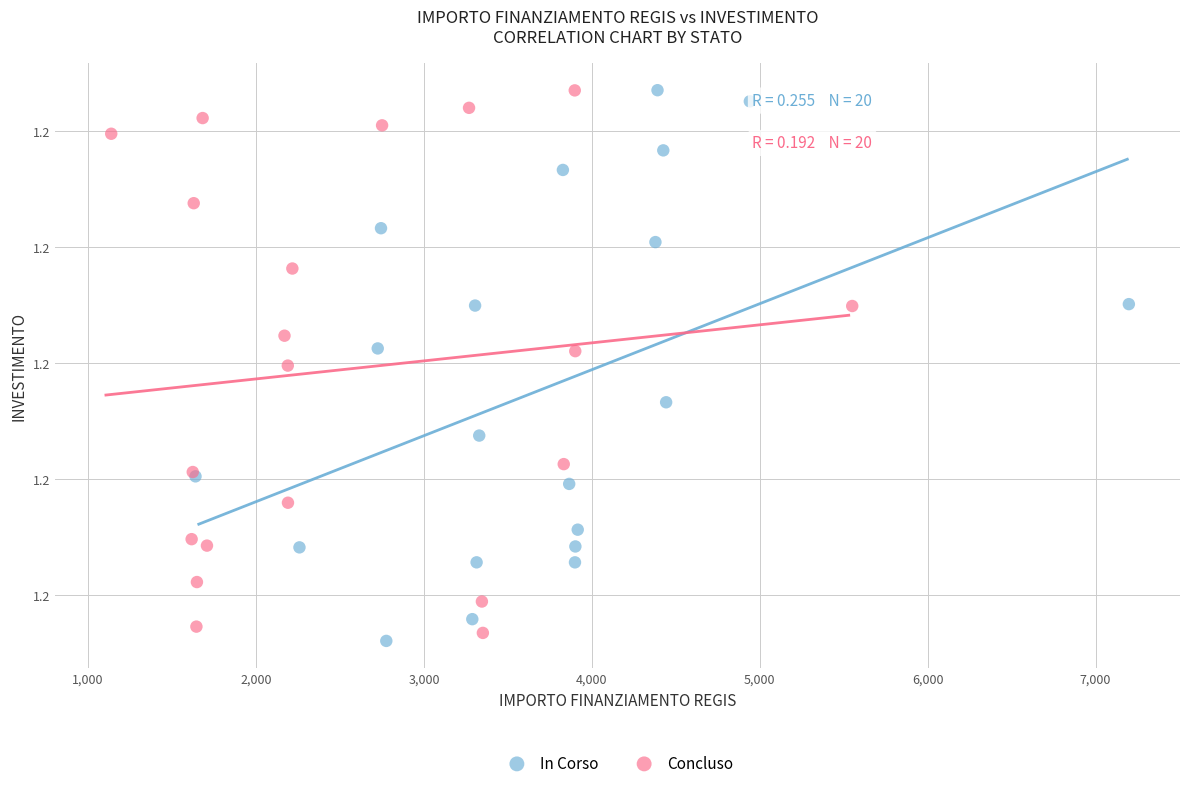

What are all the series names shown in the legend?

In Corso, Concluso